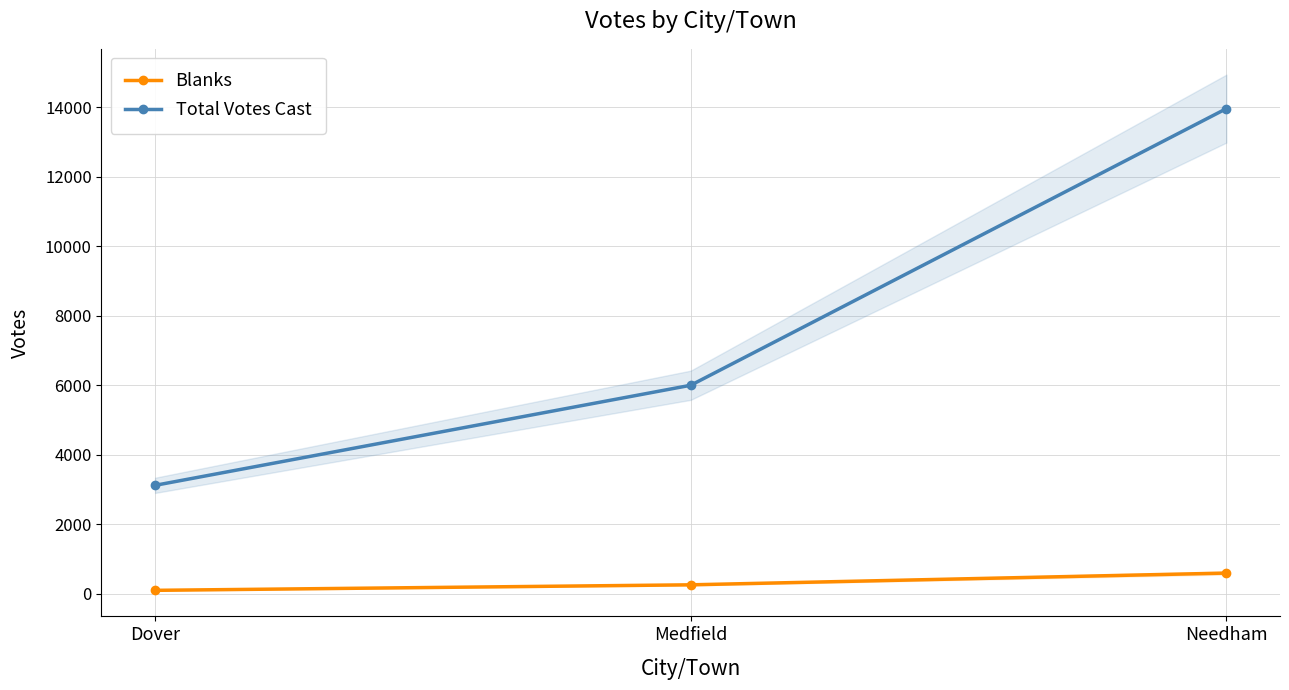

At Needham, list the series in order from smallest to largest.

Blanks, Total Votes Cast